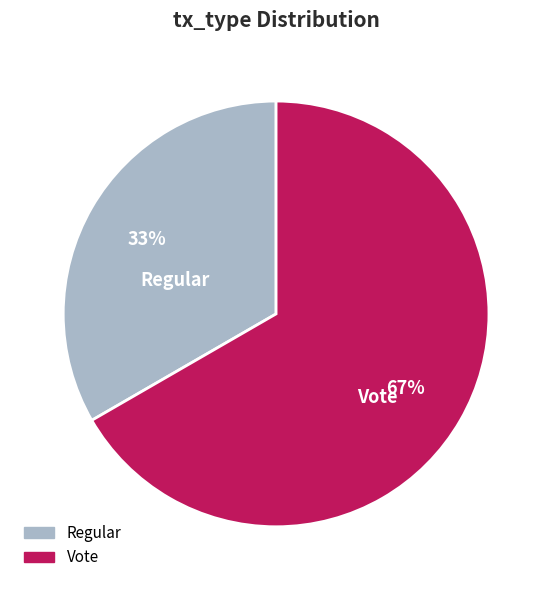

Is there any slice that represents more than half of the pie?

Yes